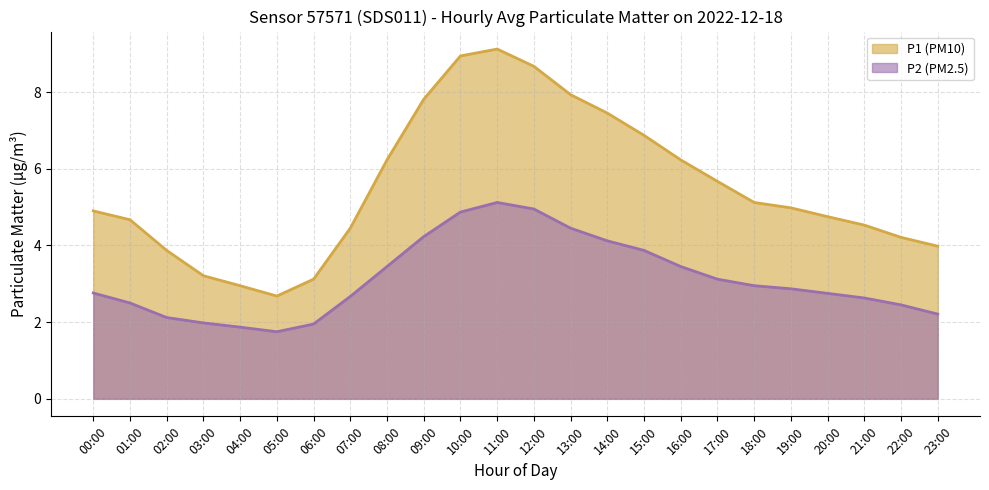

What is the average value of the P2 (PM2.5) series?

3.1